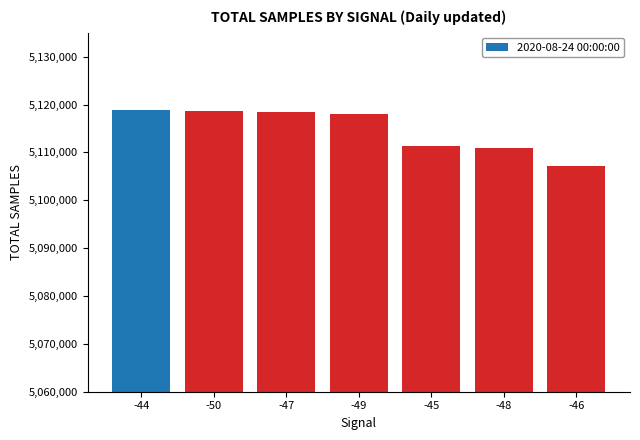

What value does the data have at -49?

5118110